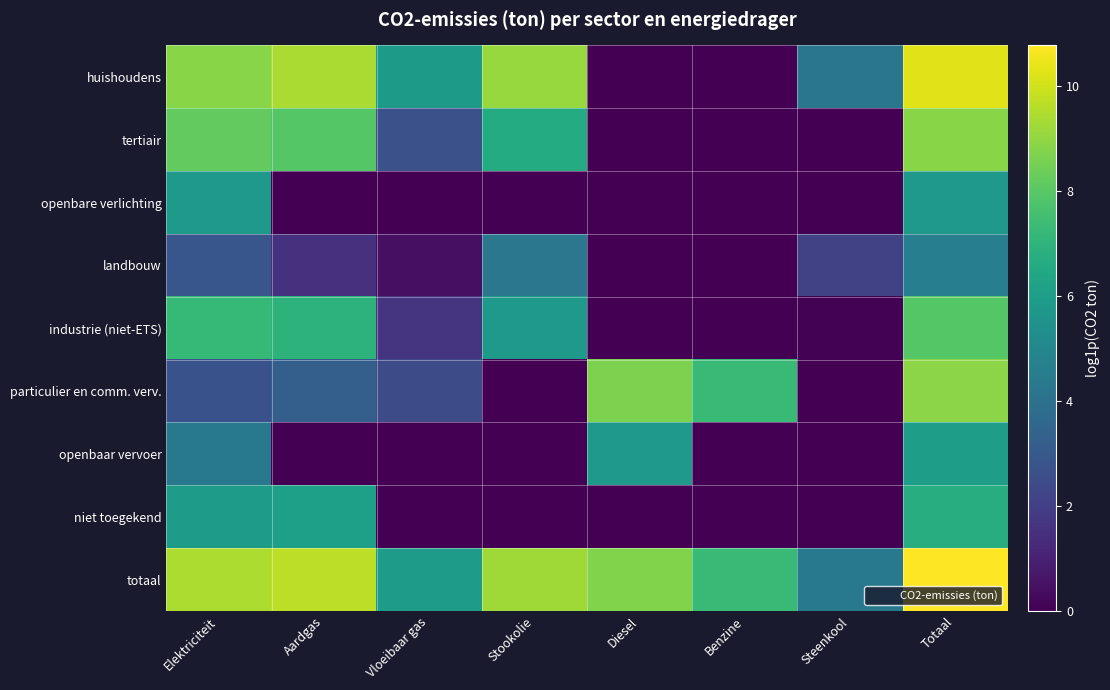

At which category is the sum across all series the highest?

Totaal